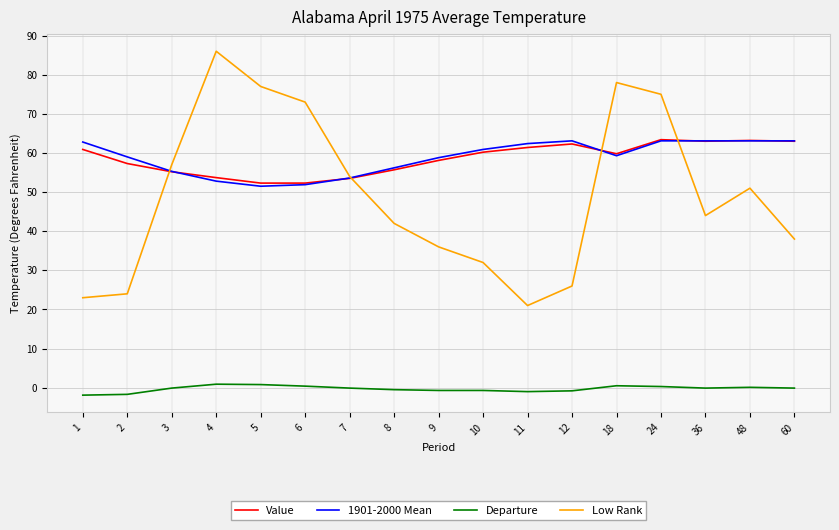

True or false: Departure and 1901-2000 Mean intersect in this chart.

False